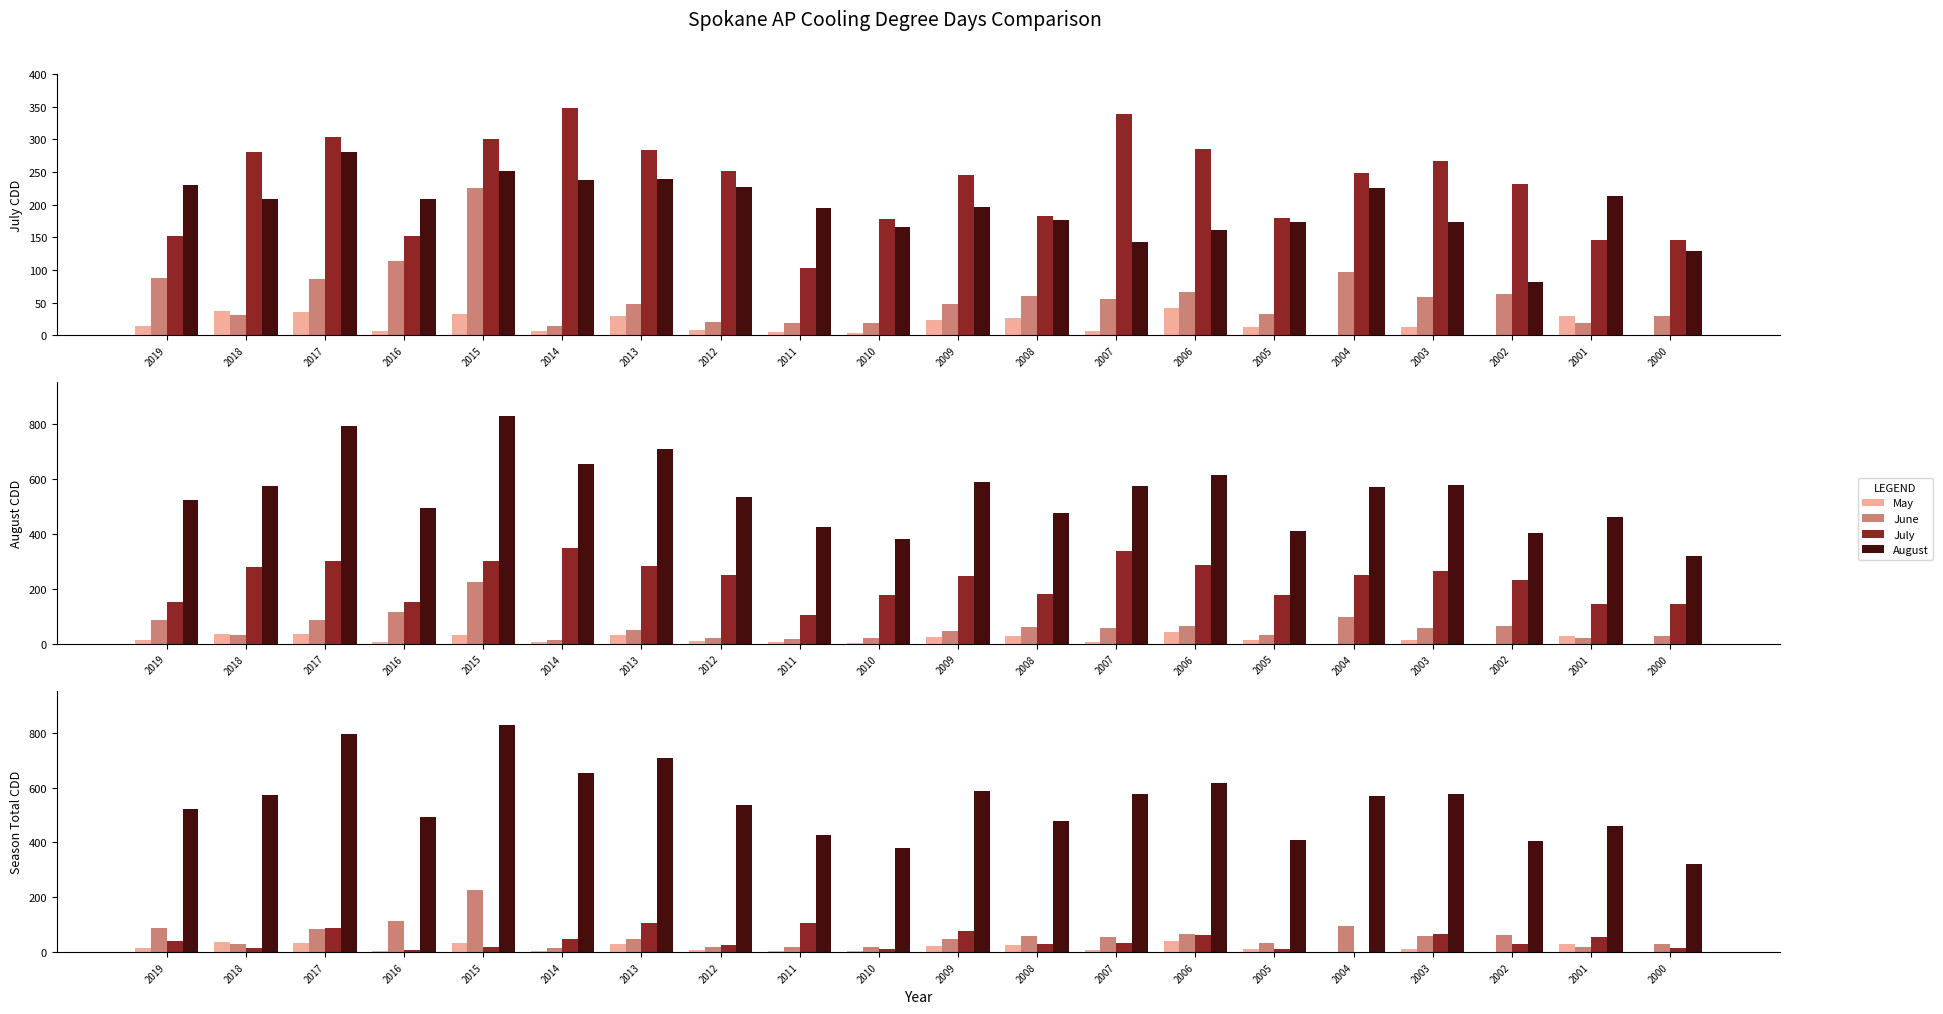

What is the maximum value for September?

108